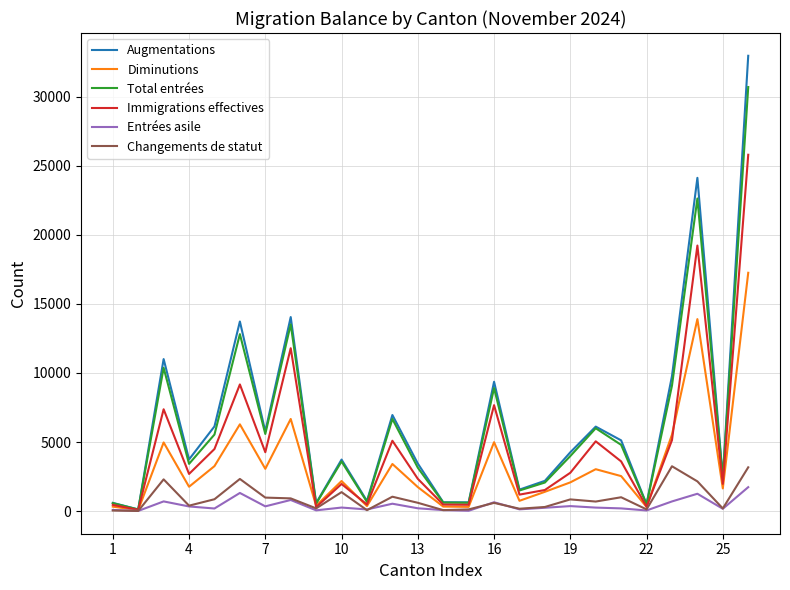

Is this an area chart (filled region under the line)?

No